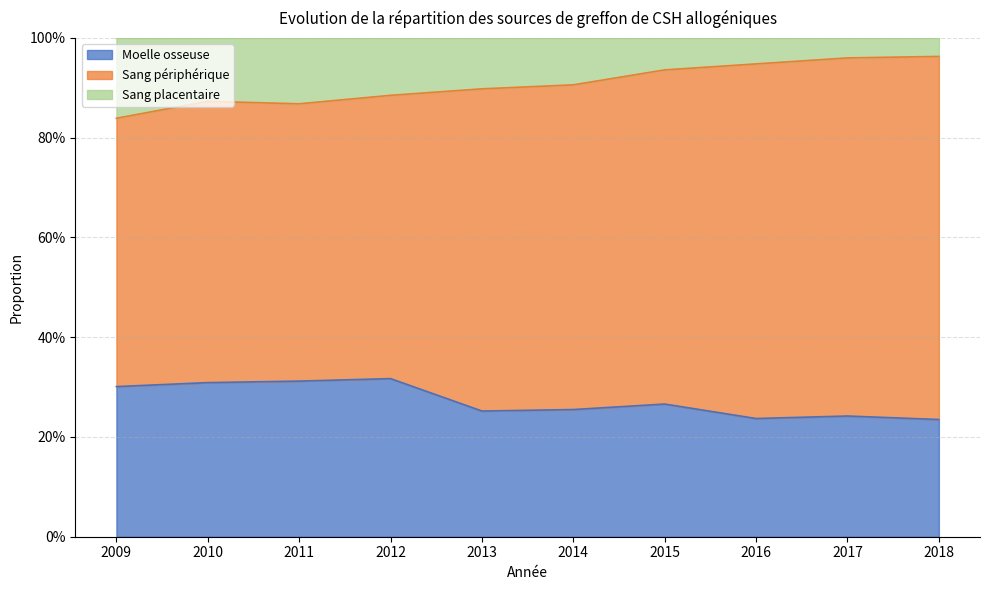

Does the chart have visible grid lines?

Yes